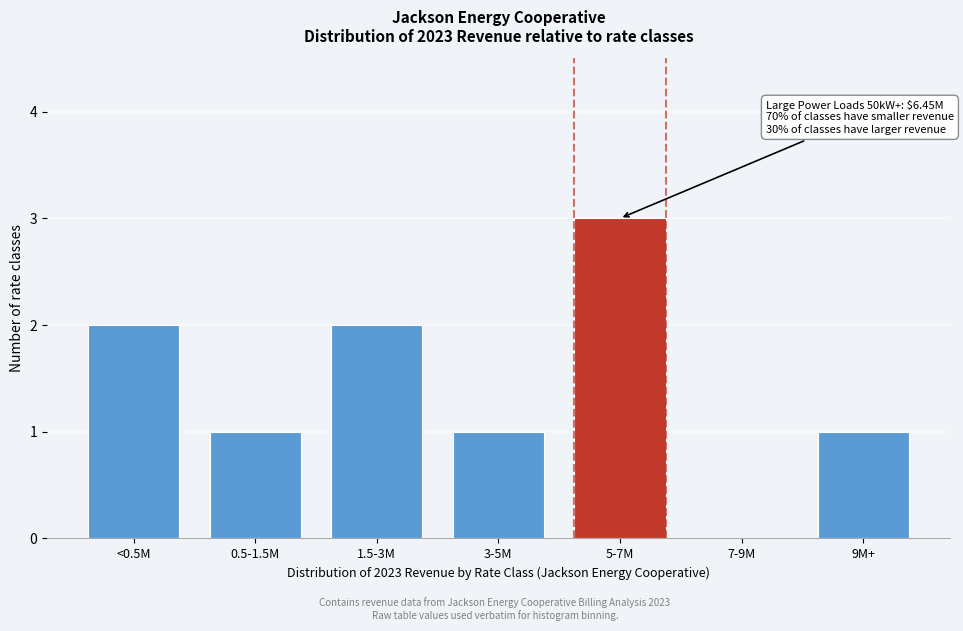

Reading right to left, transcribe all the data shown in this chart.

9M+=1	7-9M=0	5-7M=3	3-5M=1	1.5-3M=2	0.5-1.5M=1	<0.5M=2